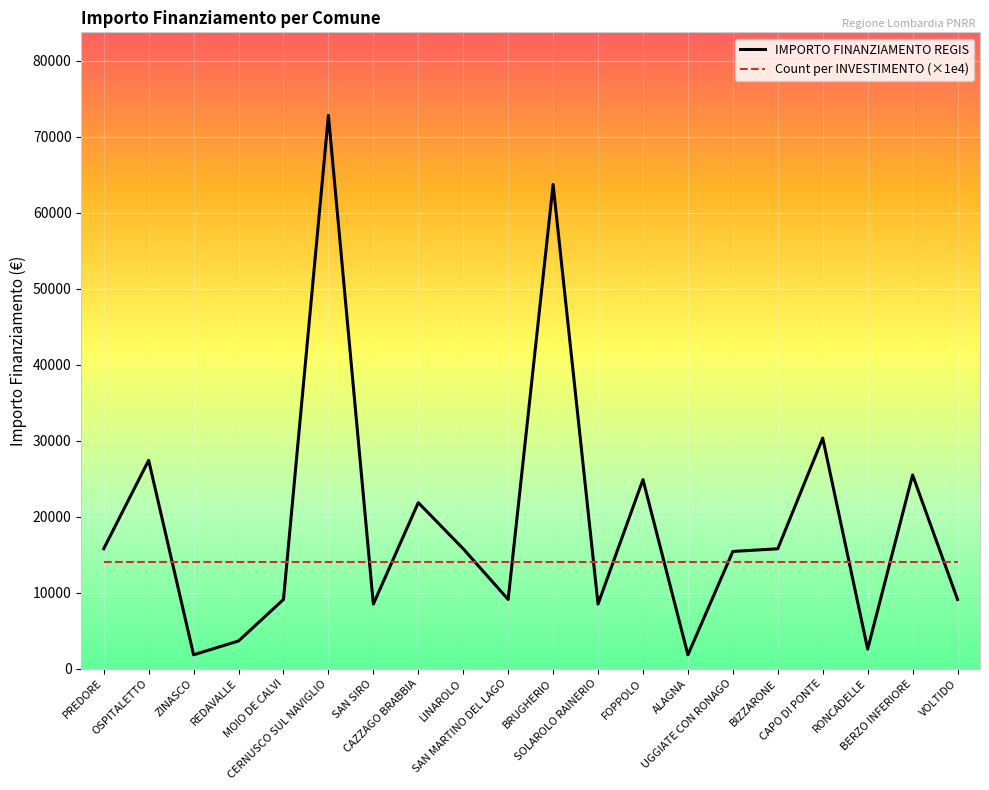

Is it true that IMPORTO FINANZIAMENTO REGIS equals 15782 at BIZZARONE?

True